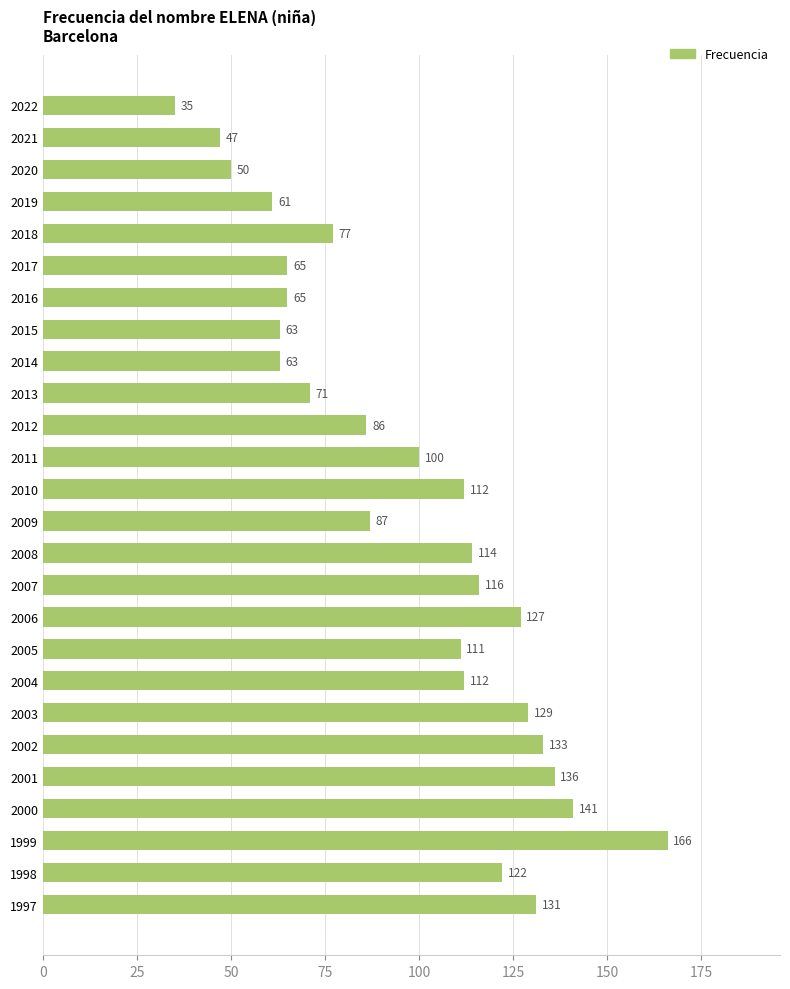

How many categories are shown in the chart?

26